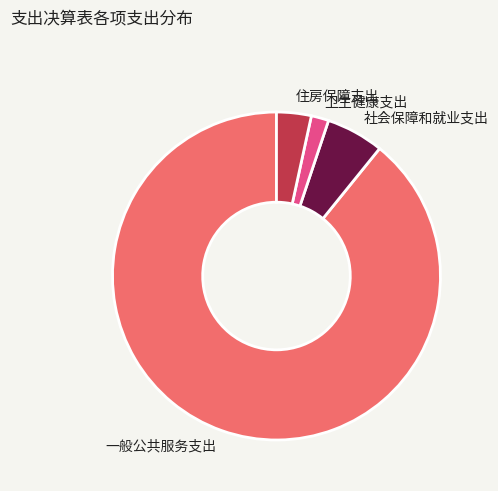

Which category has the biggest portion of the pie?

一般公共服务支出